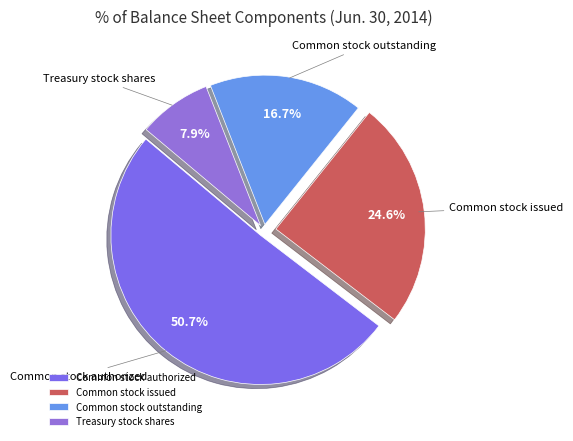

Rank the categories by value from lowest to highest.

Treasury stock shares, Common stock outstanding, Common stock issued, Common stock authorized